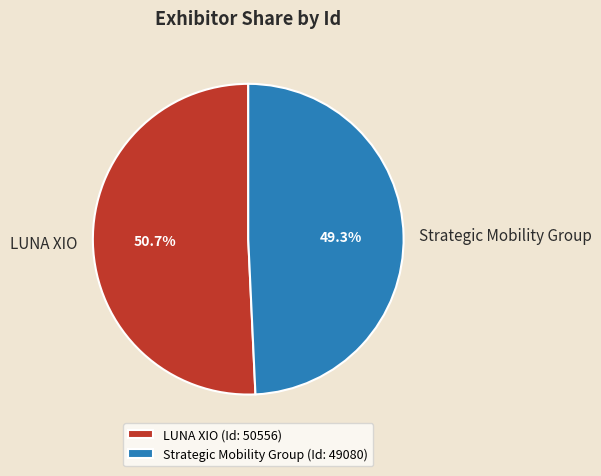

How much of the chart is everything except LUNA XIO?

49.3%